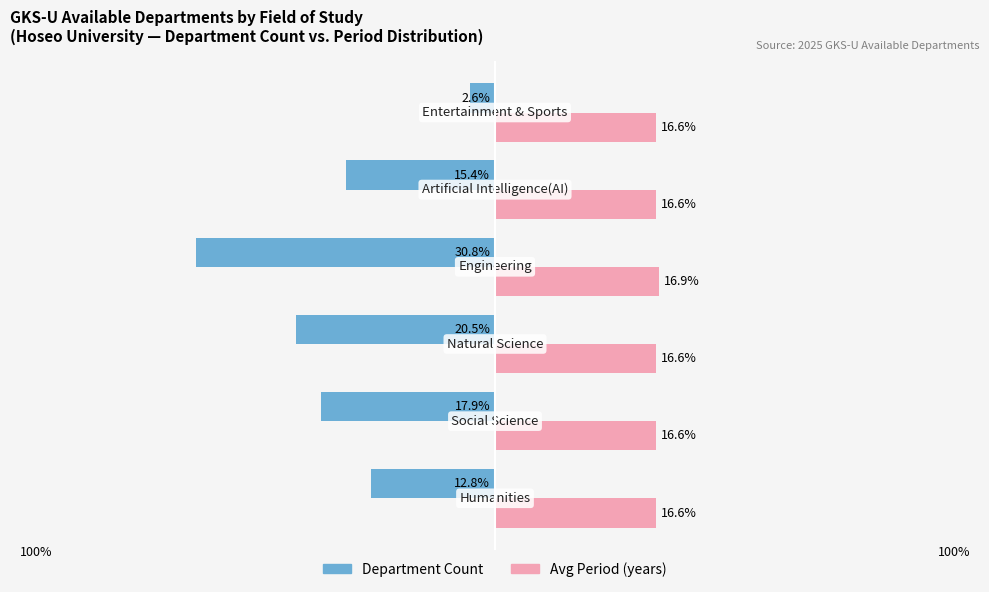

What is the difference between the second highest and second lowest values in the Department Count series?

7.7